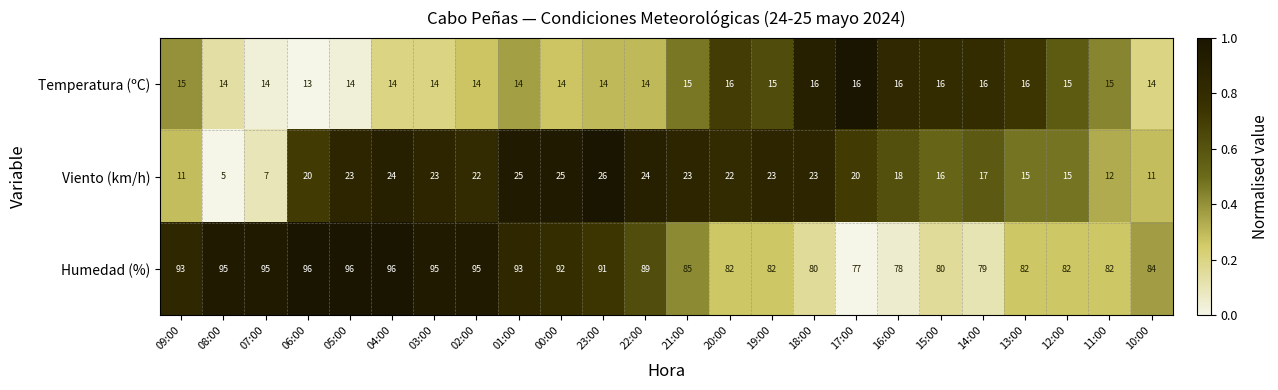

Is it true that Humedad (%) equals 40 at 22:00?

False